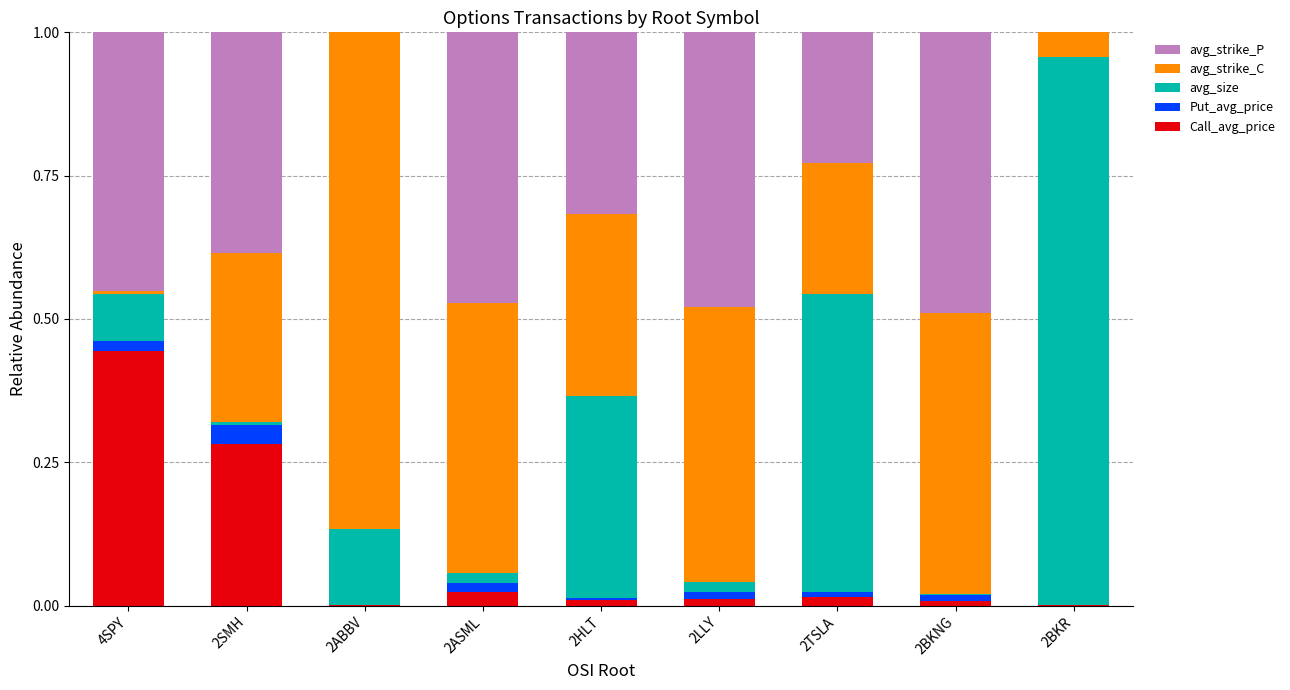

At which label does Call_avg_price reach its peak?

4SPY